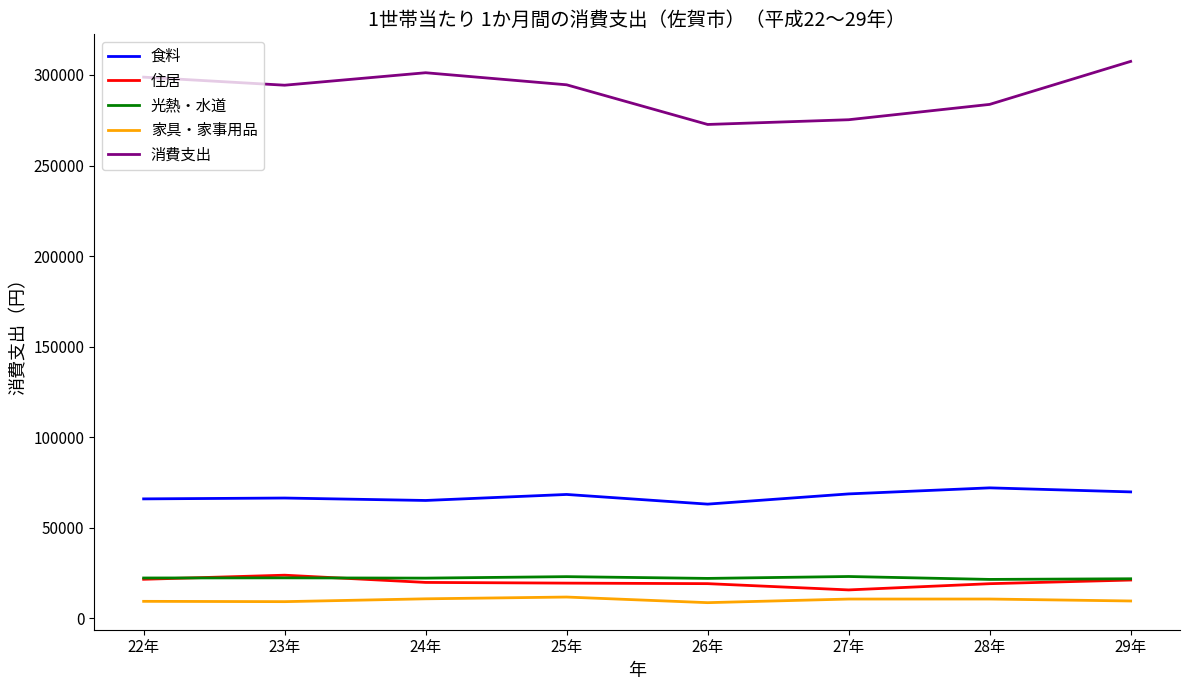

At how many categories does at least one series exceed 44524?

8